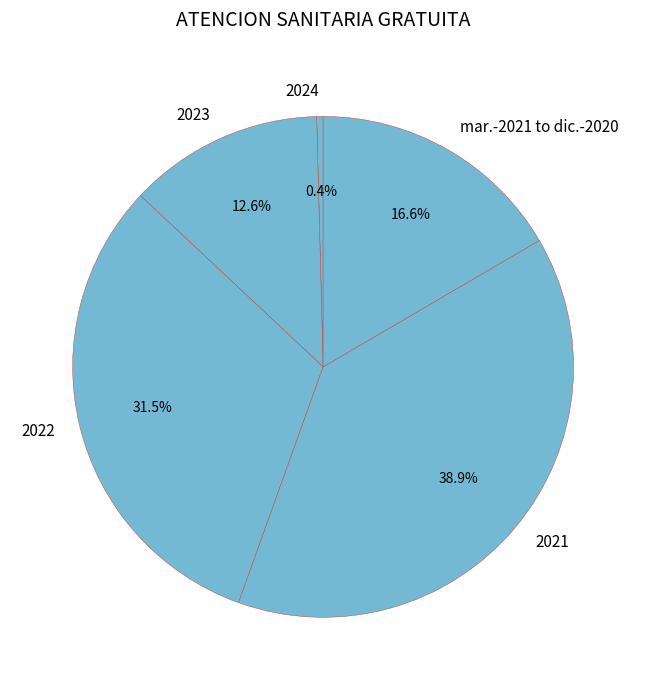

Is 2024 the majority of the pie?

No